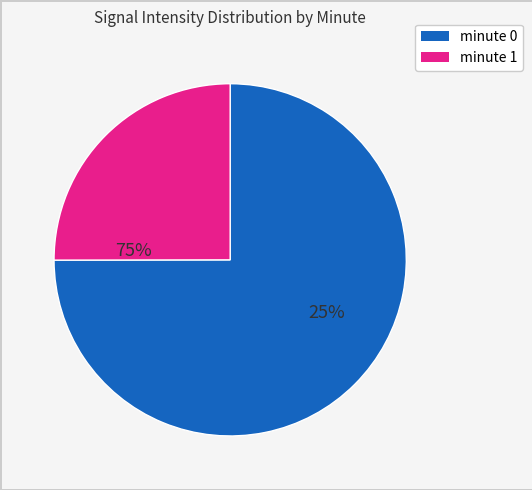

Is there any slice that represents more than half of the pie?

Yes